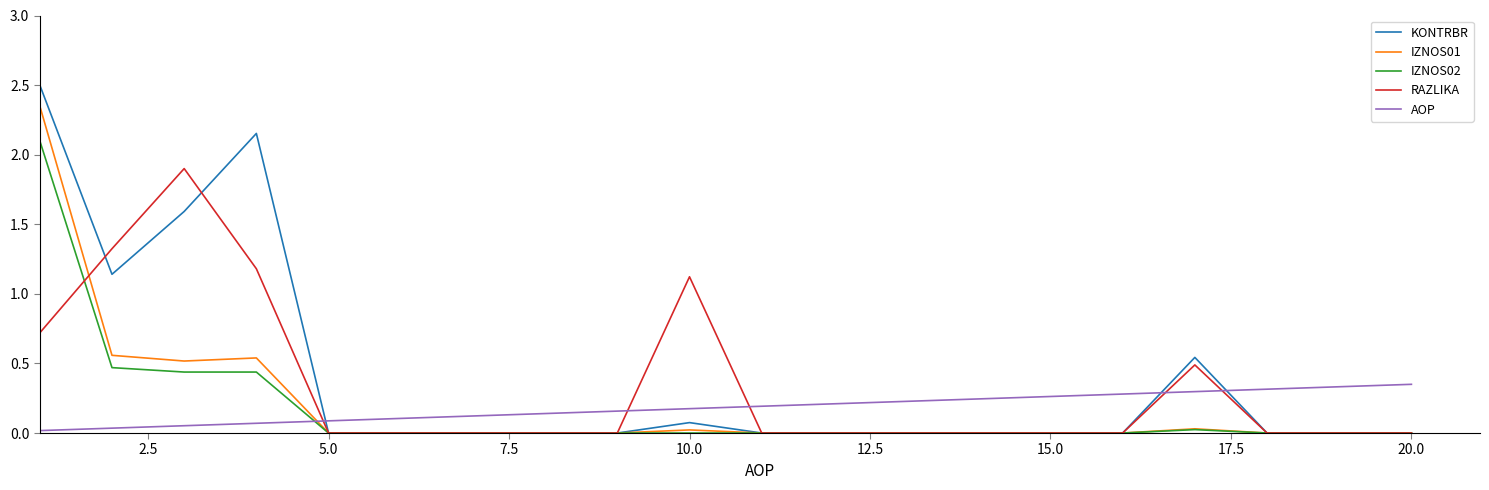

Which series has the widest spread of values?

KONTRBR